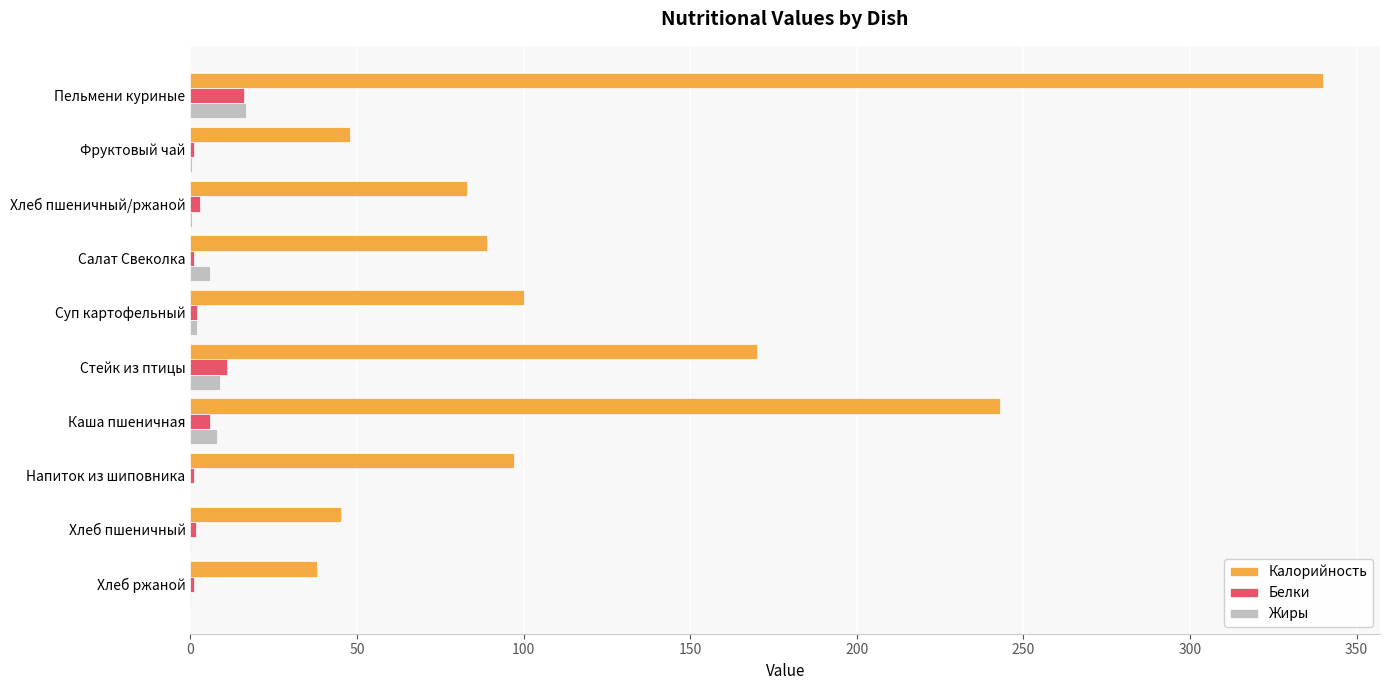

Which series changed the most between Хлеб пшеничный/ржаной and Хлеб пшеничный?

Калорийность